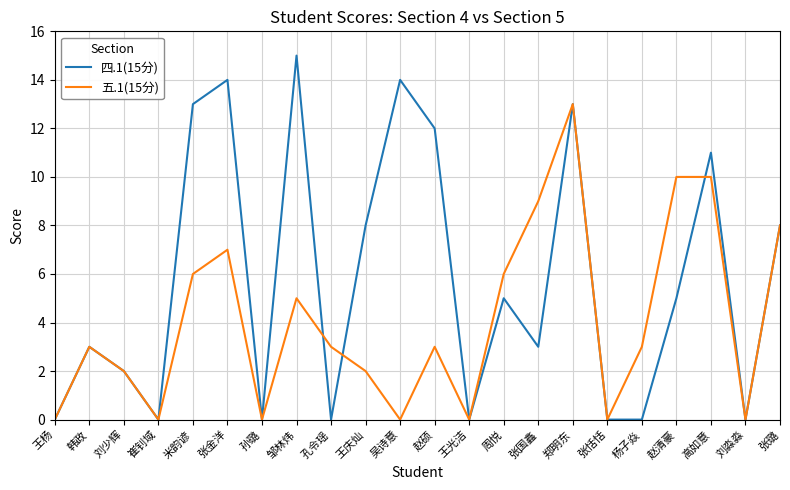

What is the approximate value of 五.1(15分) at 赵清豪, to the nearest 5?

10